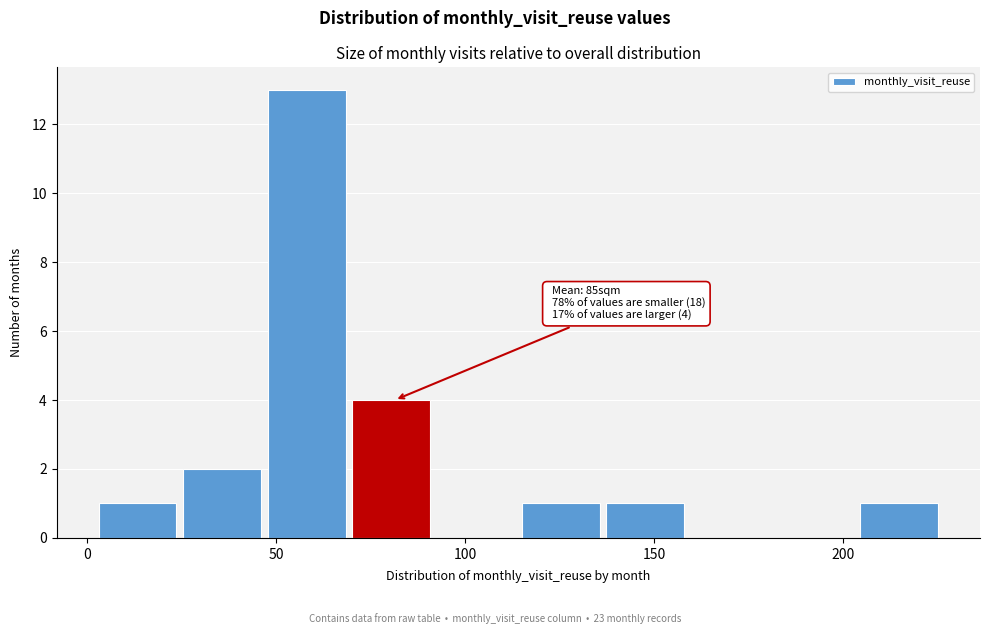

Which range on the x-axis has the tallest bar?

50 to 70